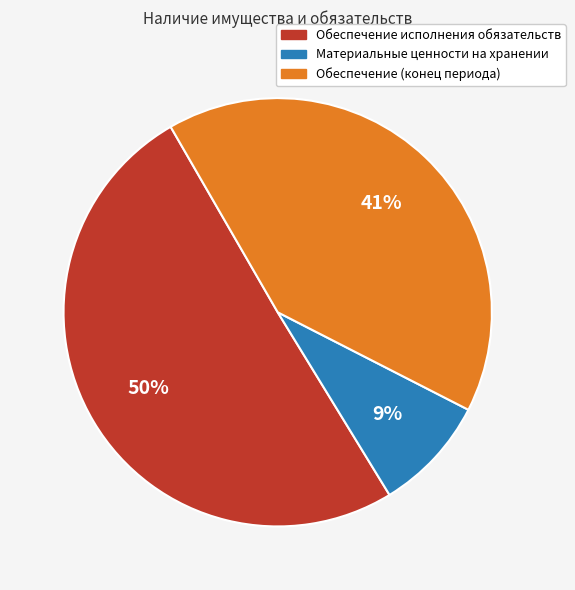

Combined, do Материальные ценности на хранении and Обеспечение исполнения обязательств account for over 50%?

Yes